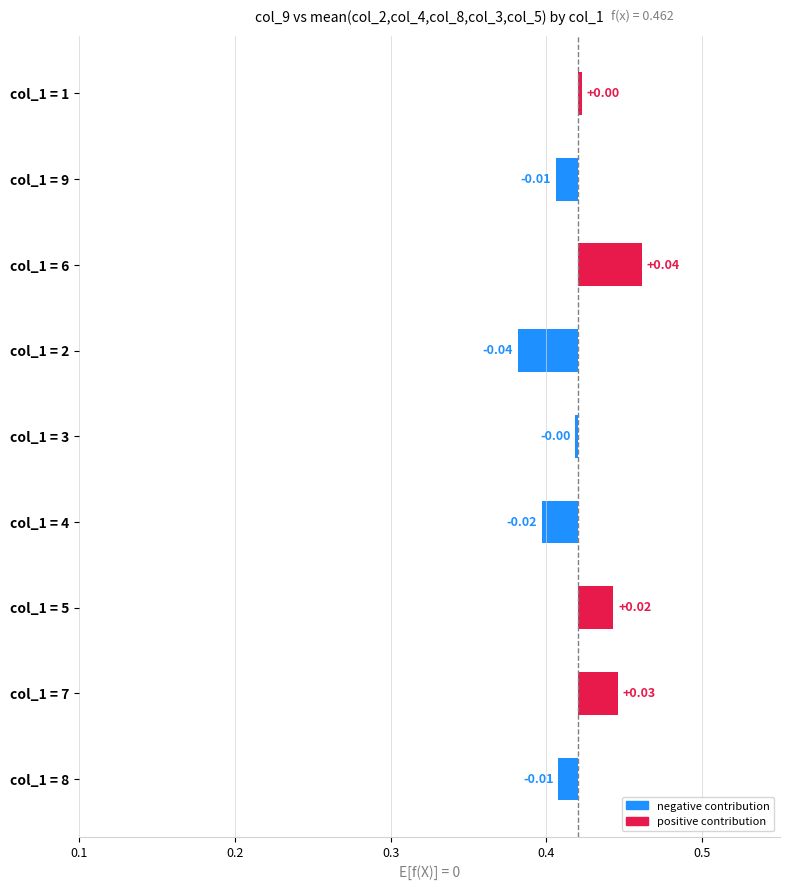

At which category does the chart reach its peak across all series?

col_1 = 6